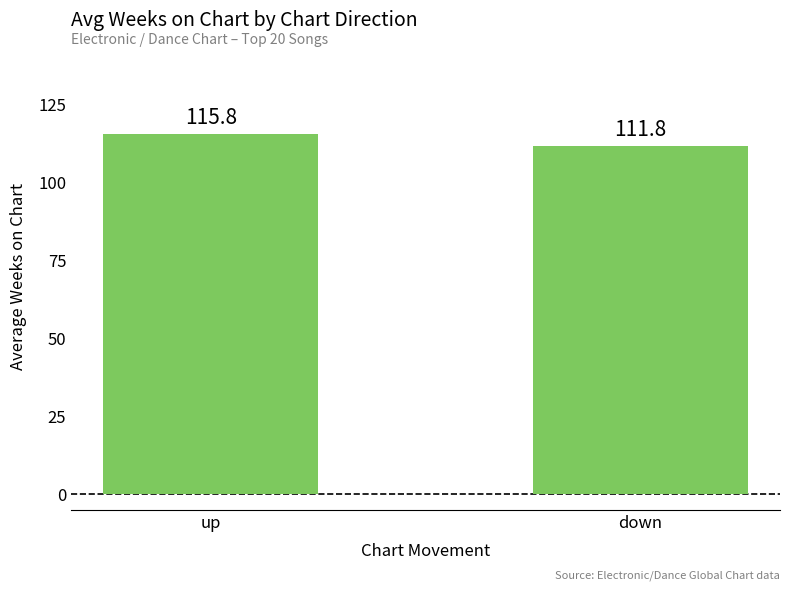

Which category has the highest value across all series?

up